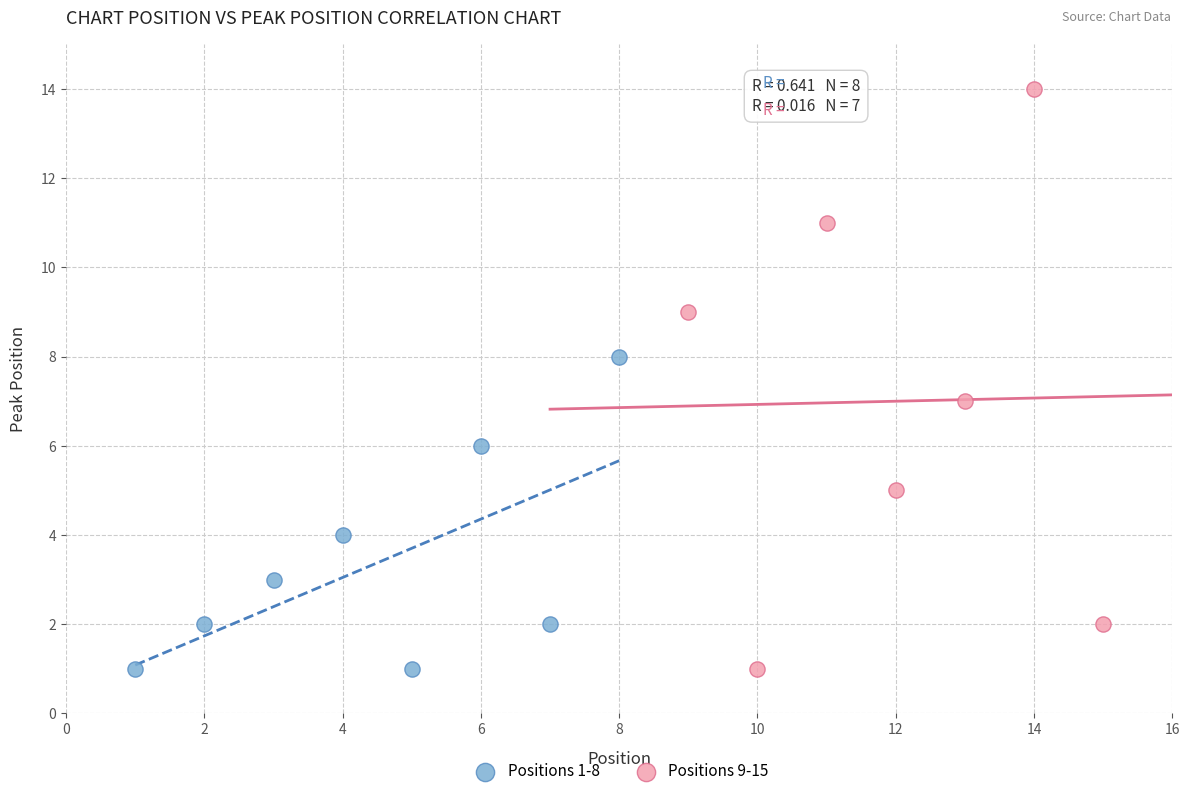

Which series contains the highest Y value?

Positions 9-15